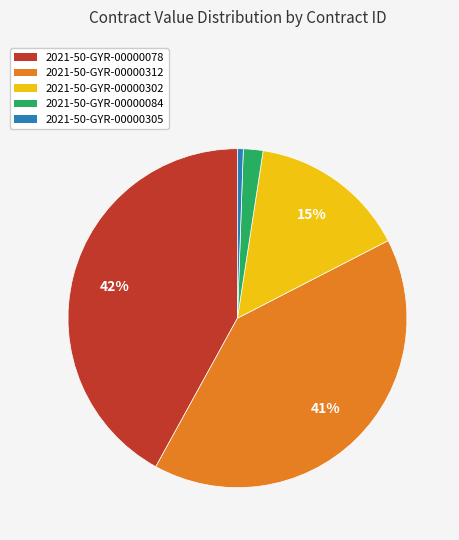

Which category has the biggest portion of the pie?

2021-50-GYR-00000078